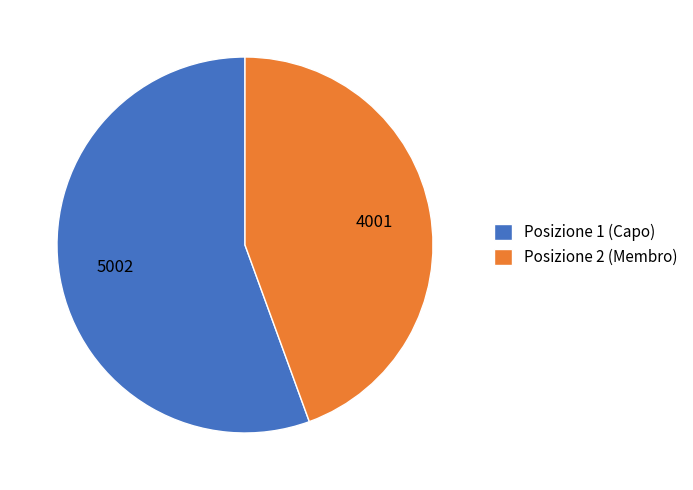

How many segments does this pie chart have?

2